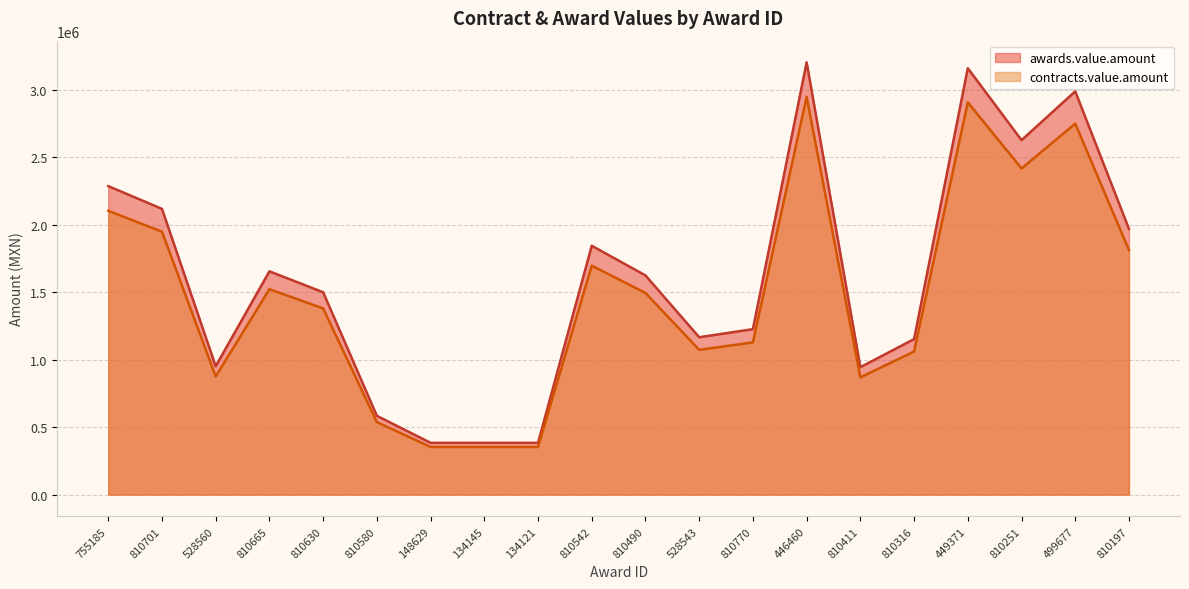

What is the maximum value for contracts.value.amount?

2947174.7